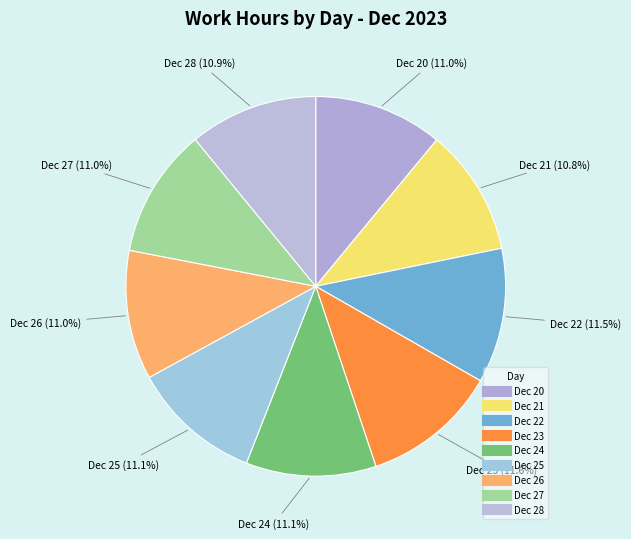

How many segments does this pie chart have?

9